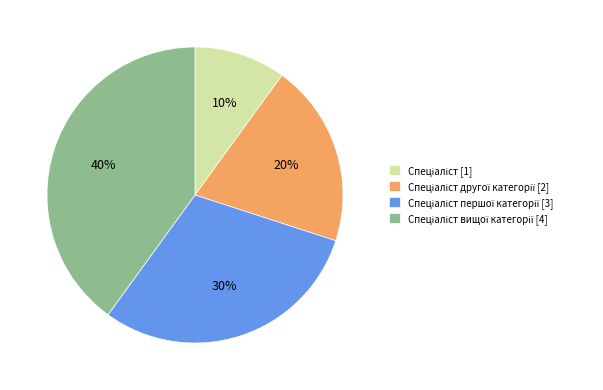

To the nearest percent, what is the difference between the largest and smallest slice percentages?

30%